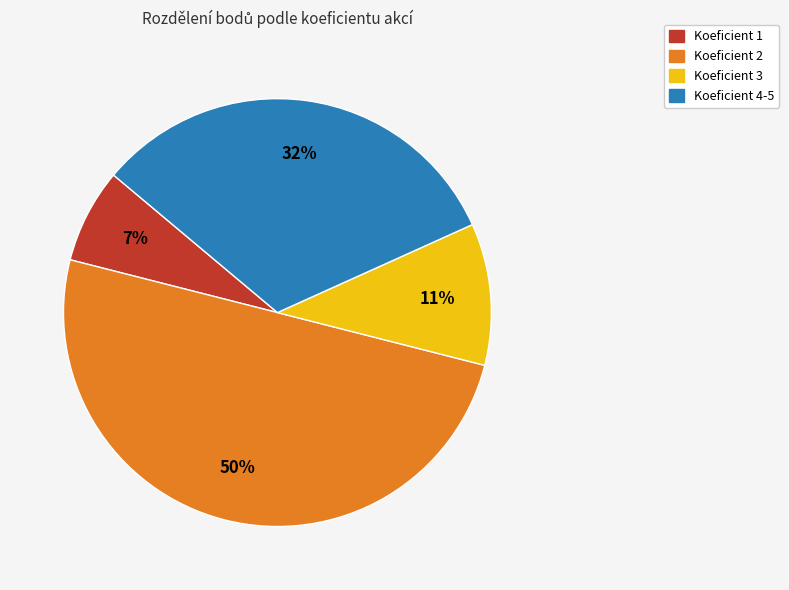

To the nearest percent, what is the difference between the largest and smallest slice percentages?

43%